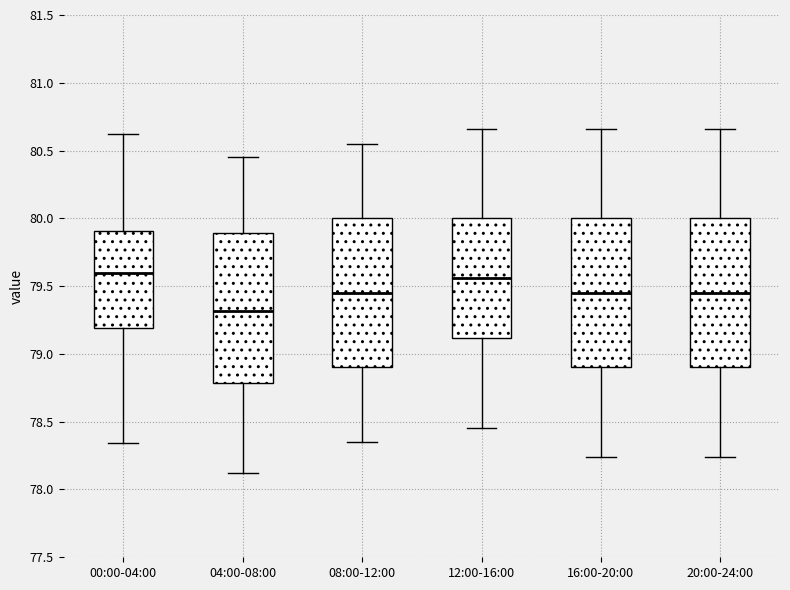

Where does the median line of the box for 12:00-16:00 sit on the y-axis? The values are not printed on the chart, so give them approximately, as read against the axis.

79.55